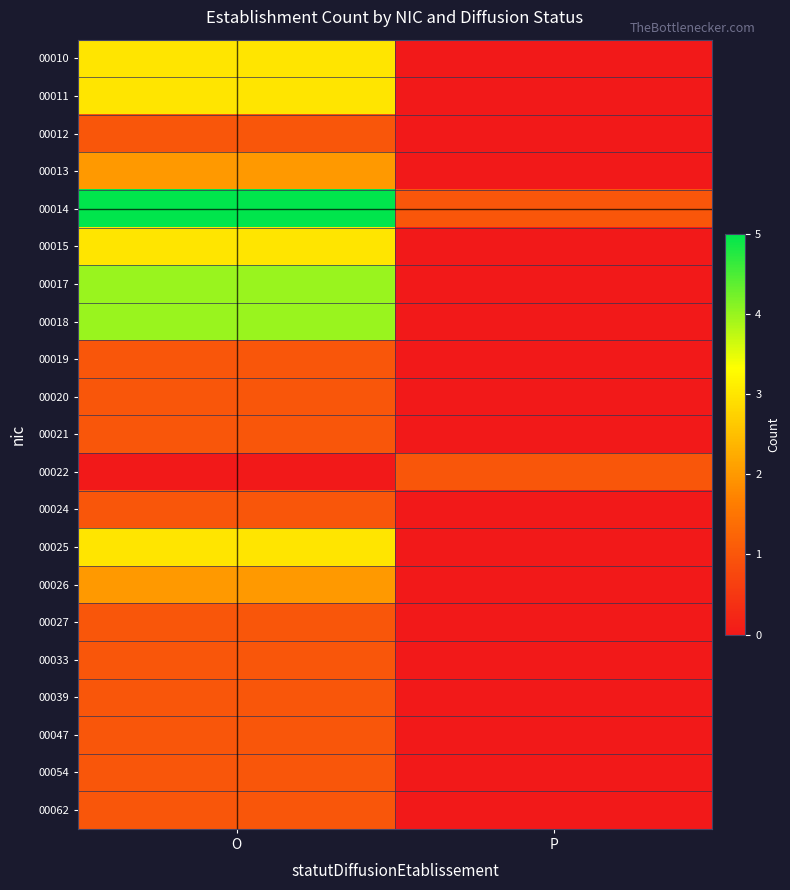

At how many categories does at least one series exceed 2?

1